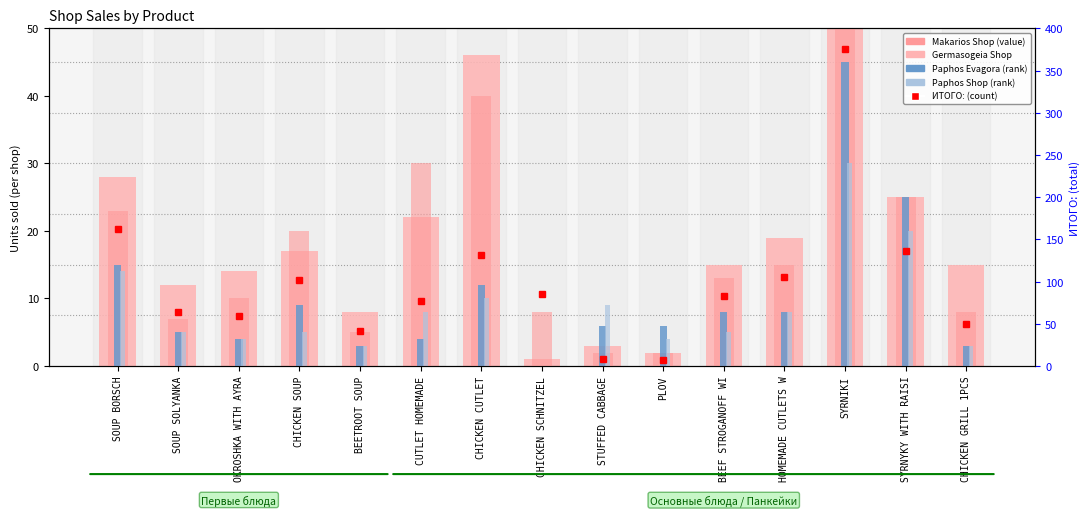

Does the chart contain stacked bars?

No